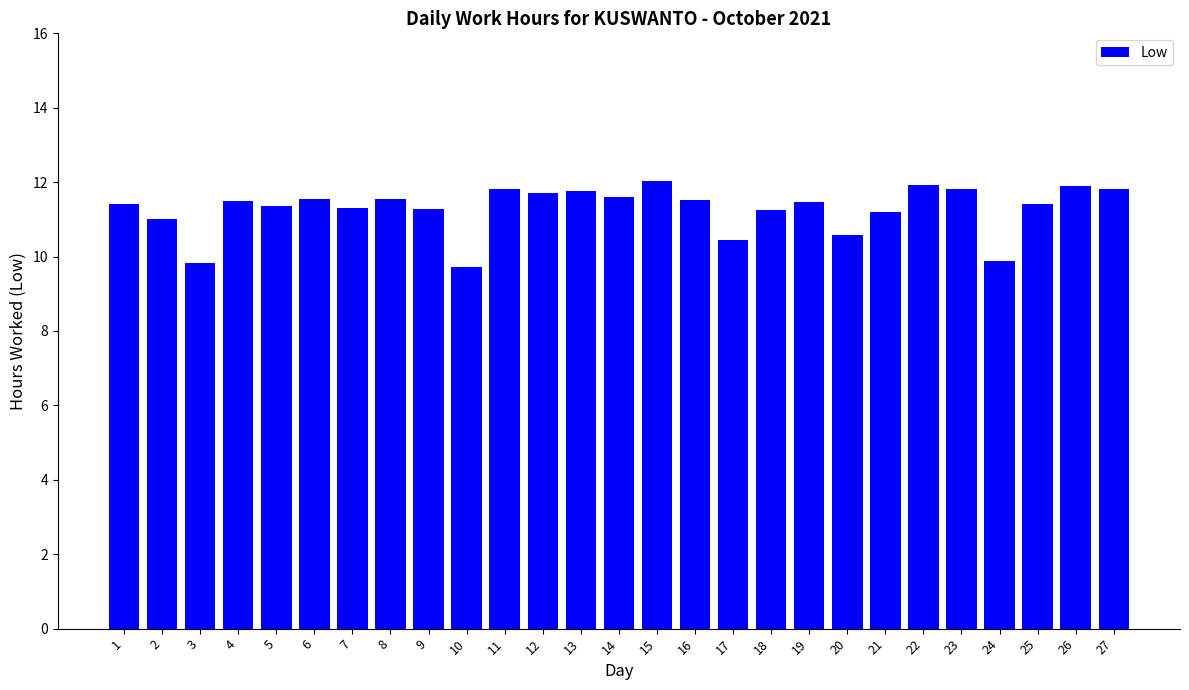

What is the difference between the values at 5 and 12?

0.4